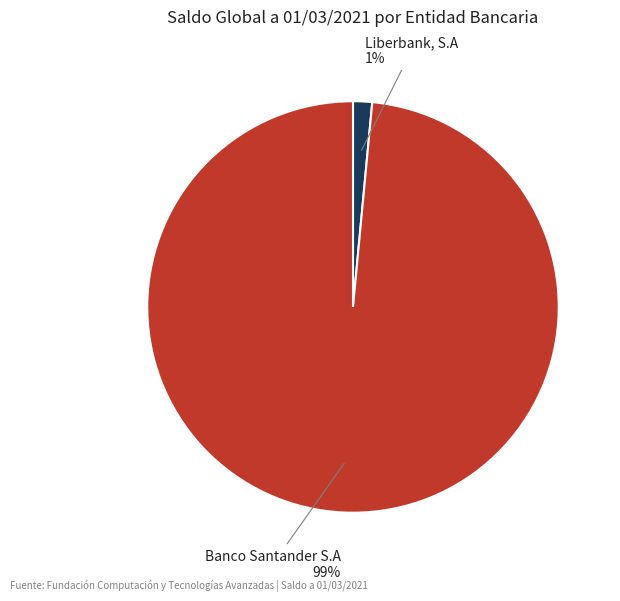

To the nearest percent, what percentage of the pie is Liberbank, S.A?

1%